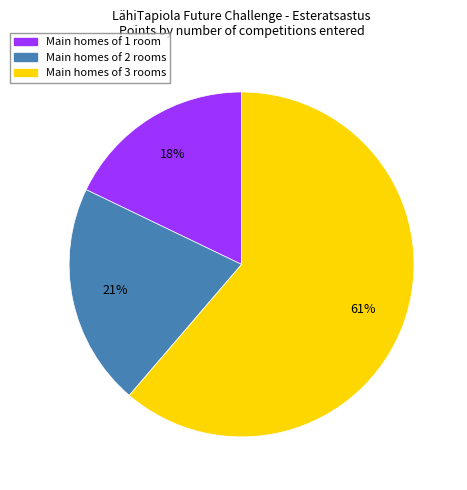

To the nearest percent, what is the difference between the largest and smallest slice percentages?

43%